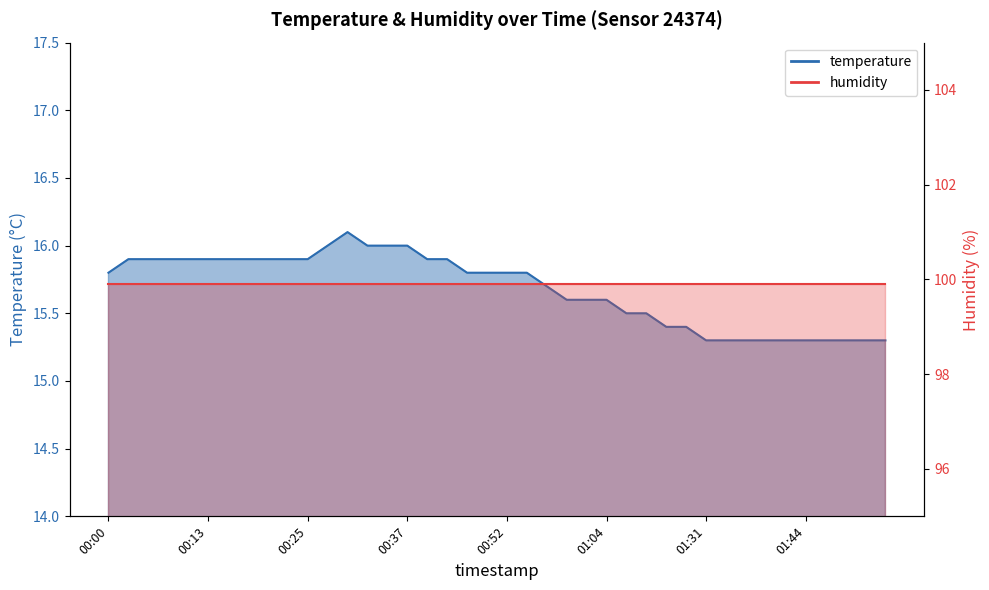

What position from the left is 00:05?

3